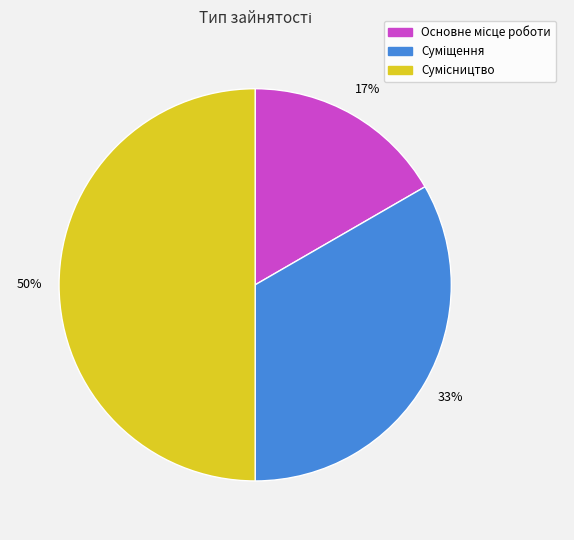

To the nearest percent, what is the difference between the largest and smallest slice percentages?

33%